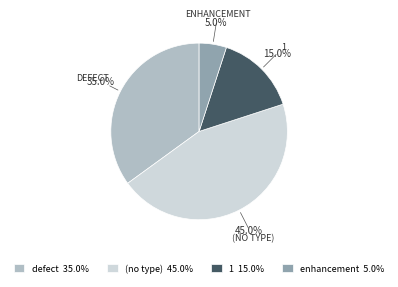

Which category has the biggest portion of the pie?

(no type) 45.0%